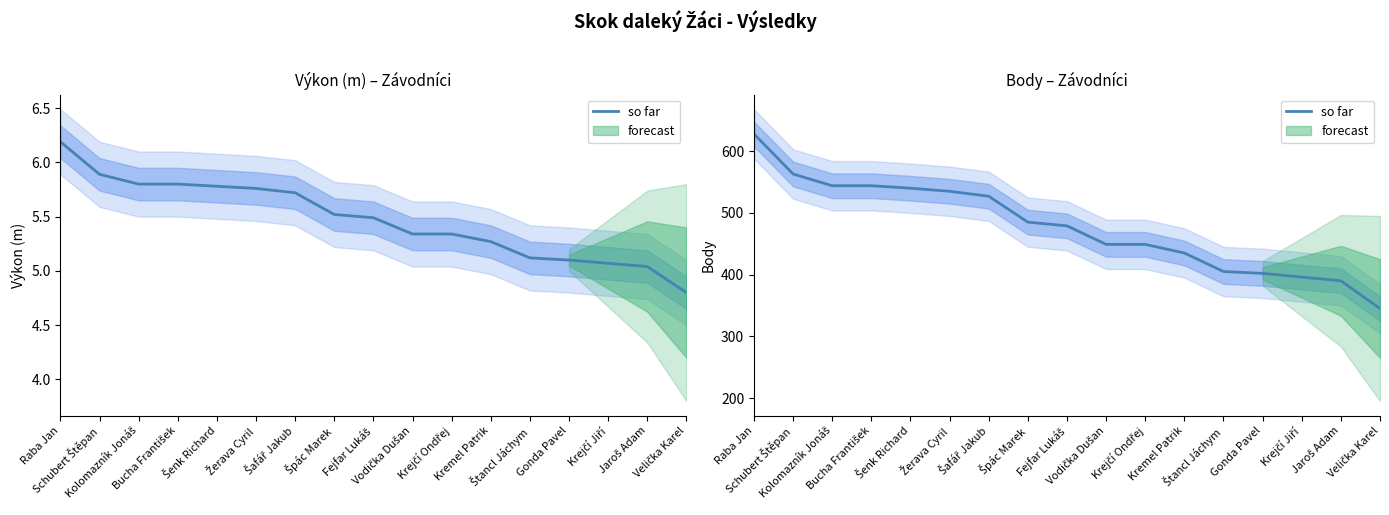

What is the sum of the values at Vodička Dušan and Kremel Patrik?

884